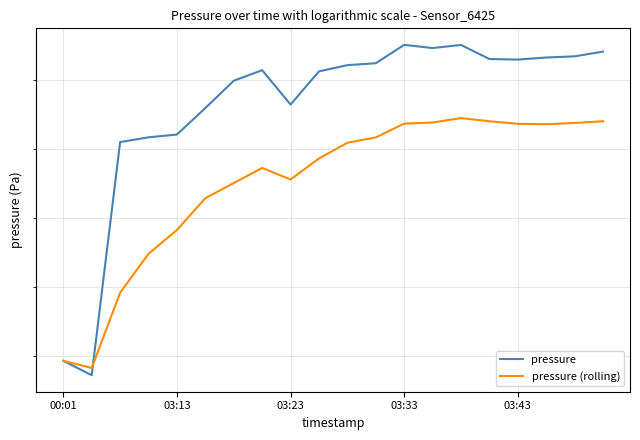

At which category does pressure reach its first local peak?

7